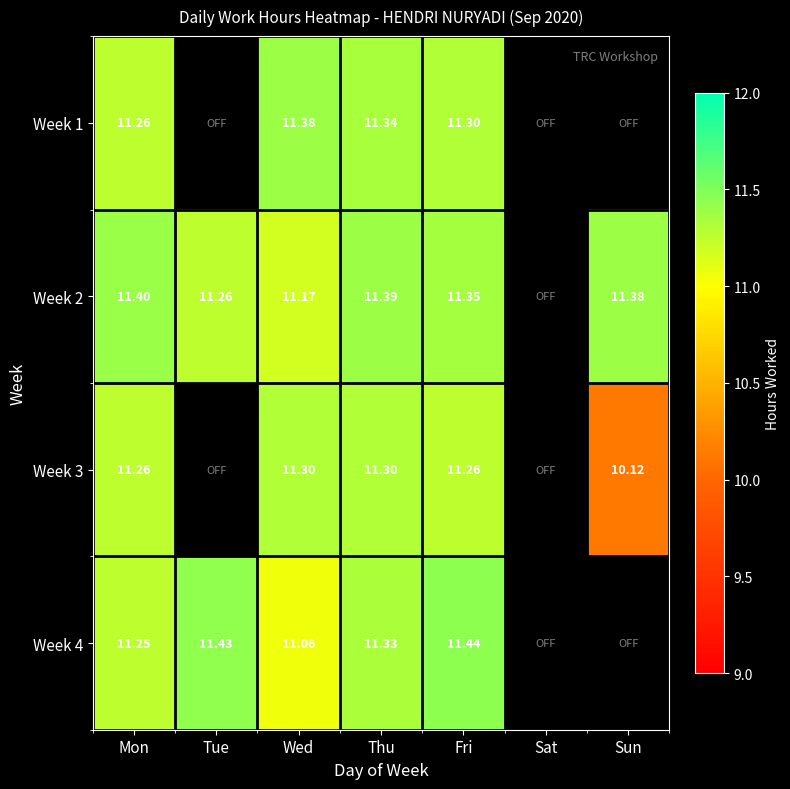

At how many categories does at least one series exceed 11?

6